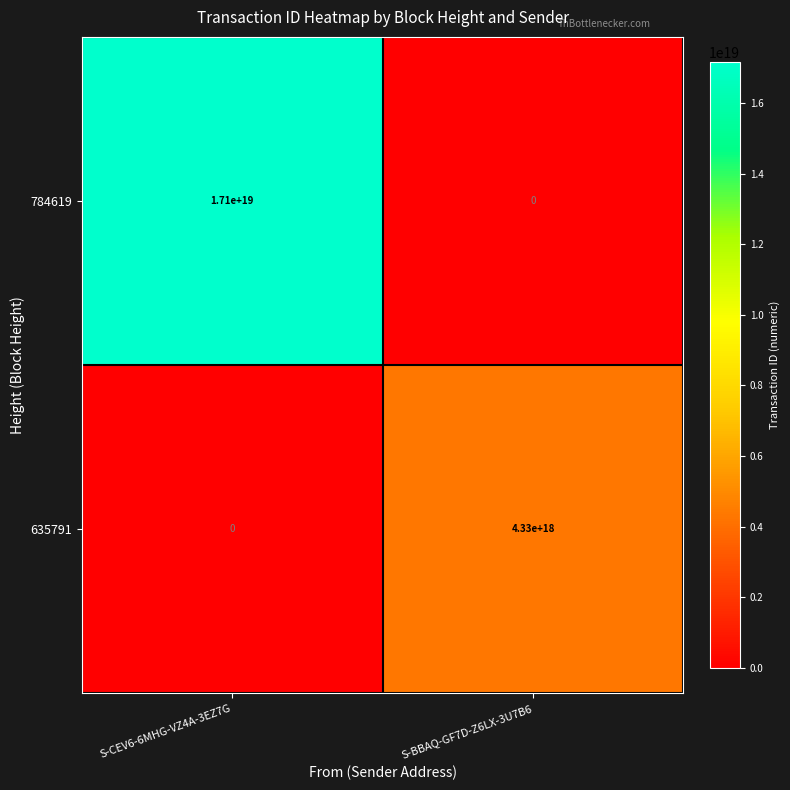

At which category does the chart reach its peak across all series?

S-CEV6-6MHG-VZ4A-3EZ7G